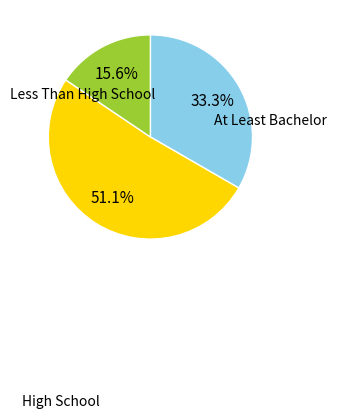

Does any single category account for the majority?

Yes